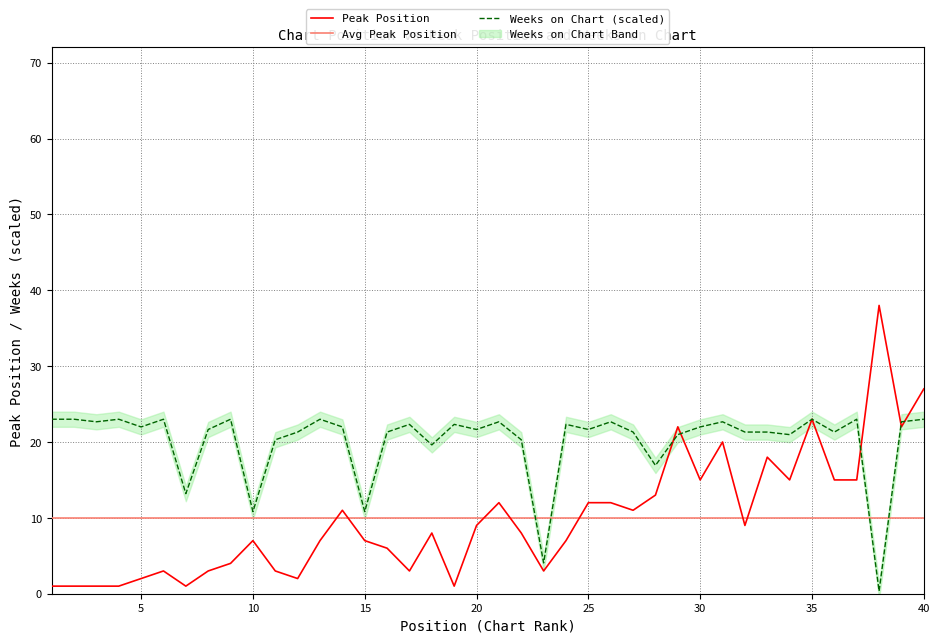

After their last crossing, which series has the higher values: Avg Peak Position or Weeks on Chart (scaled)?

Weeks on Chart (scaled)